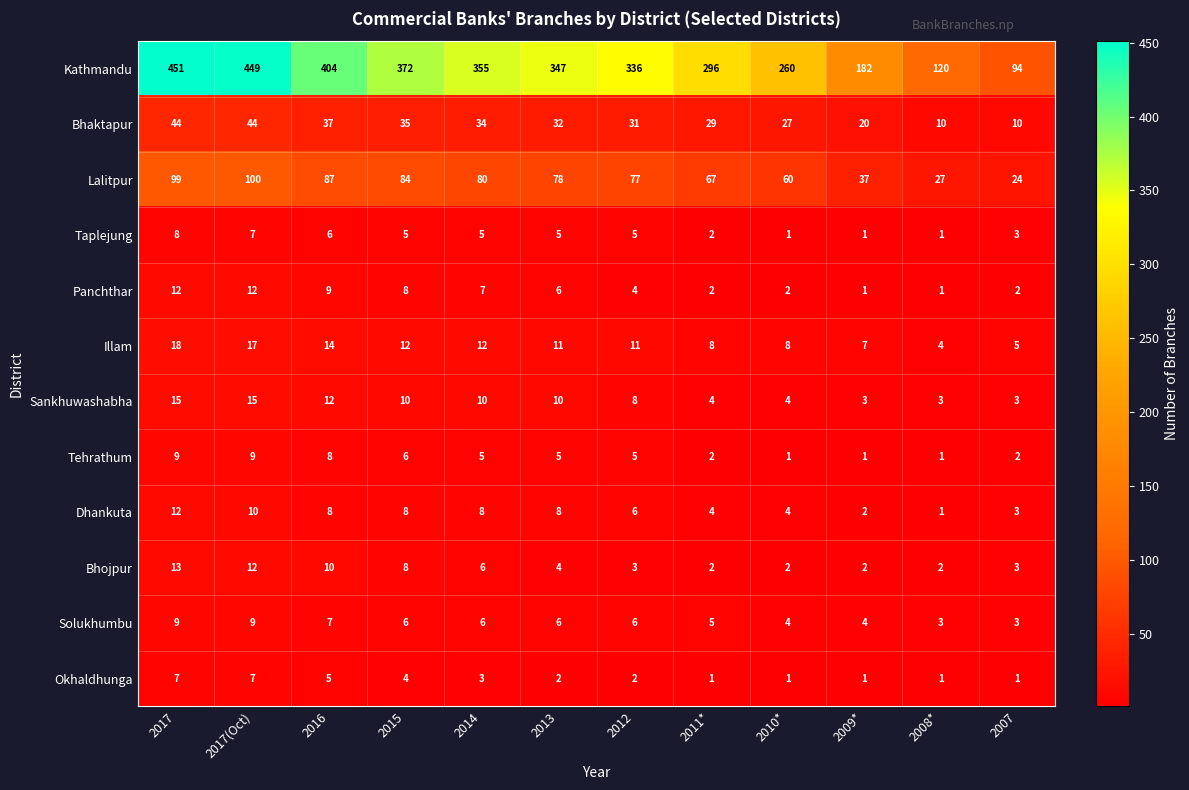

What is the sum of the Solukhumbu values at 2012 and 2008*?

9